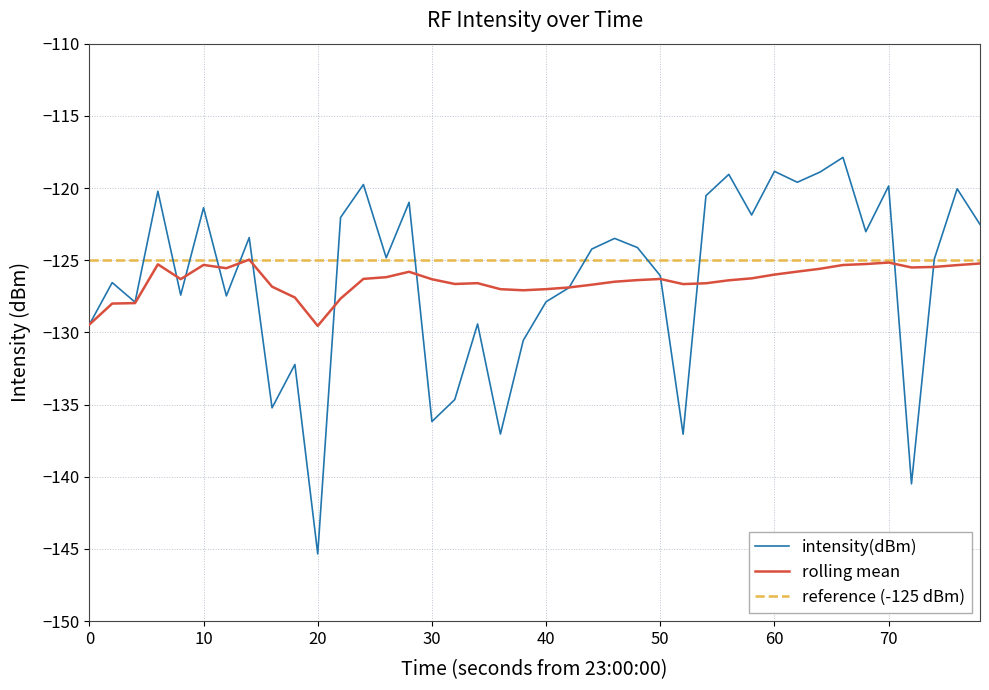

What is the minimum value shown in the chart?

-145.3